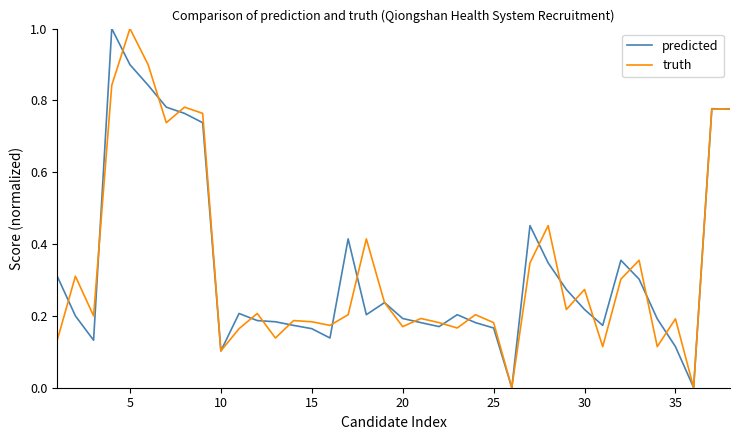

What is the maximum value shown in the chart?

1.0